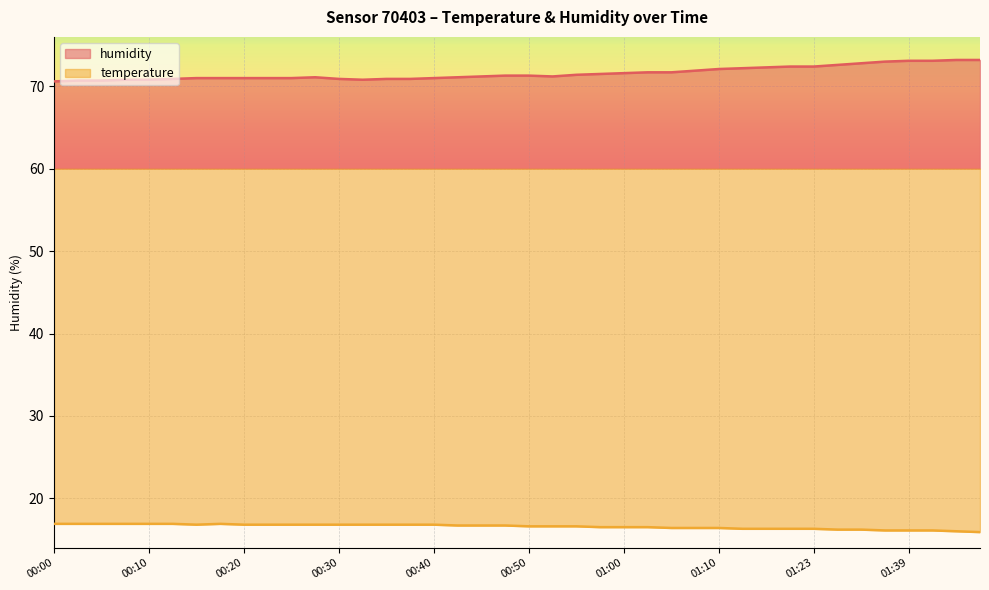

At 01:05, list the series in order from largest to smallest.

humidity, temperature